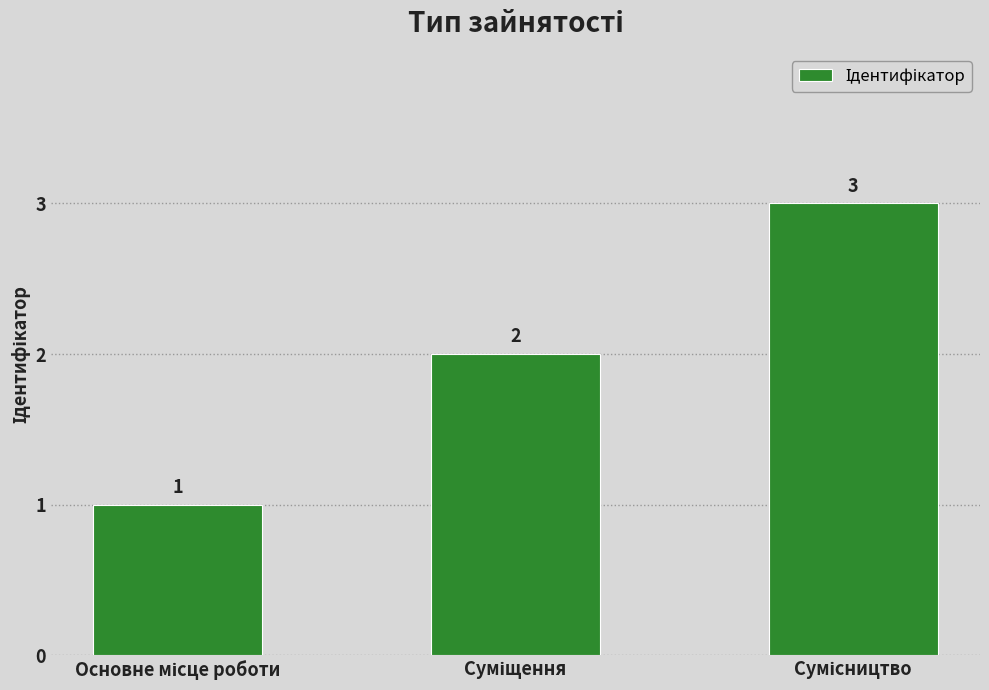

What is the value of the 2nd bar from the left?

2